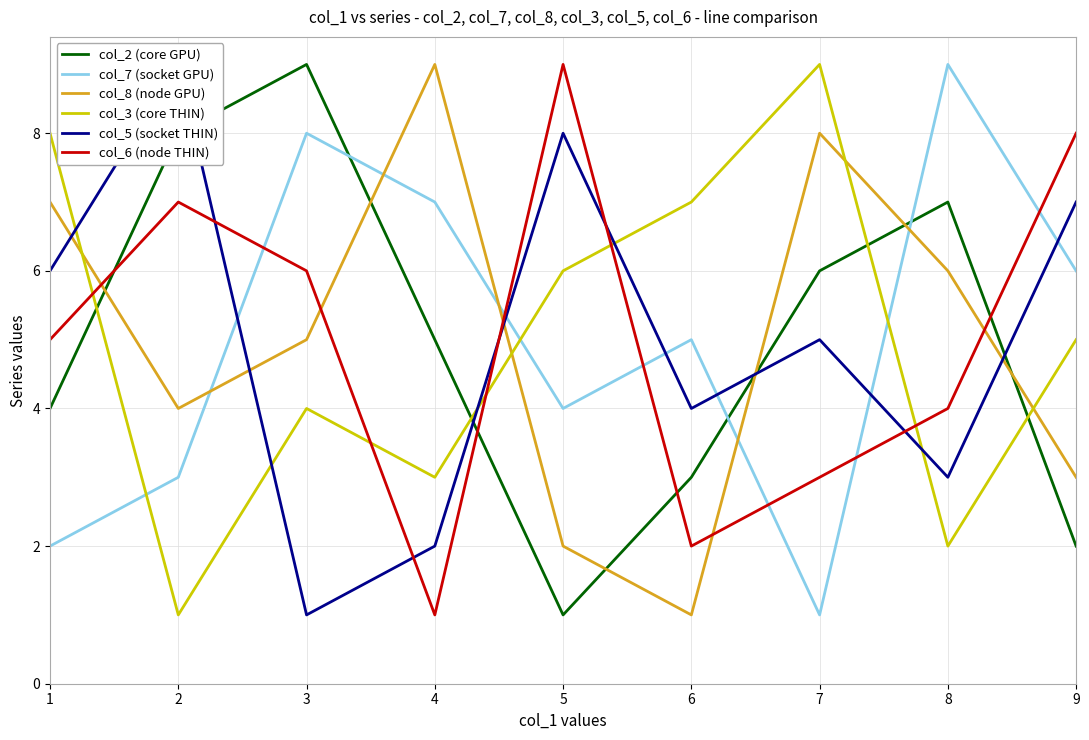

Between 1 and 5, which series saw the biggest shift?

col_8 (node GPU)